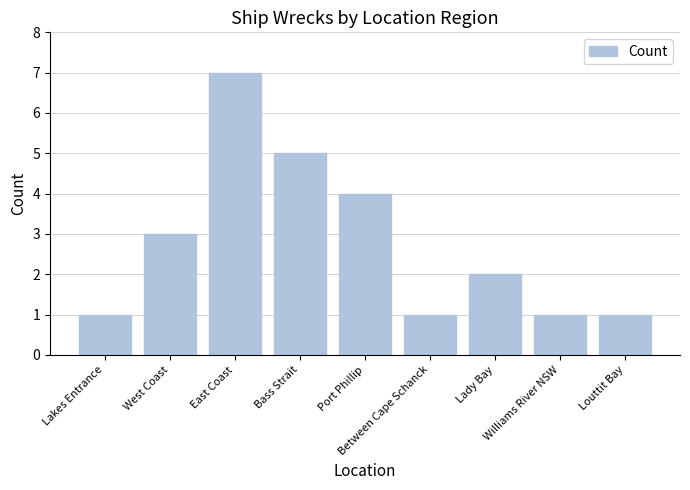

Which category has the highest value across all series?

East Coast